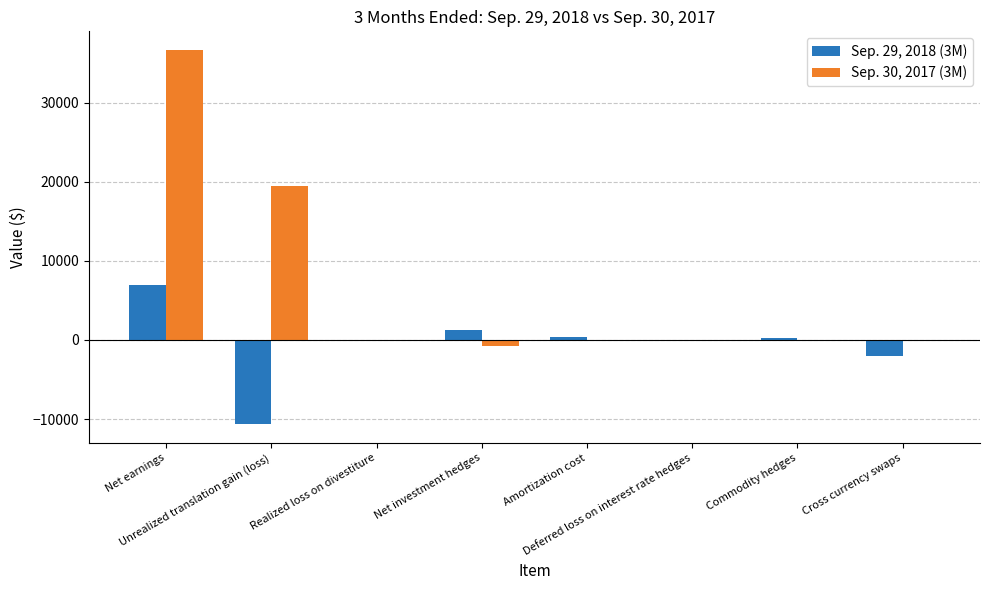

What is the difference between the Sep. 29, 2018 (3M) values at Unrealized translation gain (loss) and Deferred loss on interest rate hedges?

10632